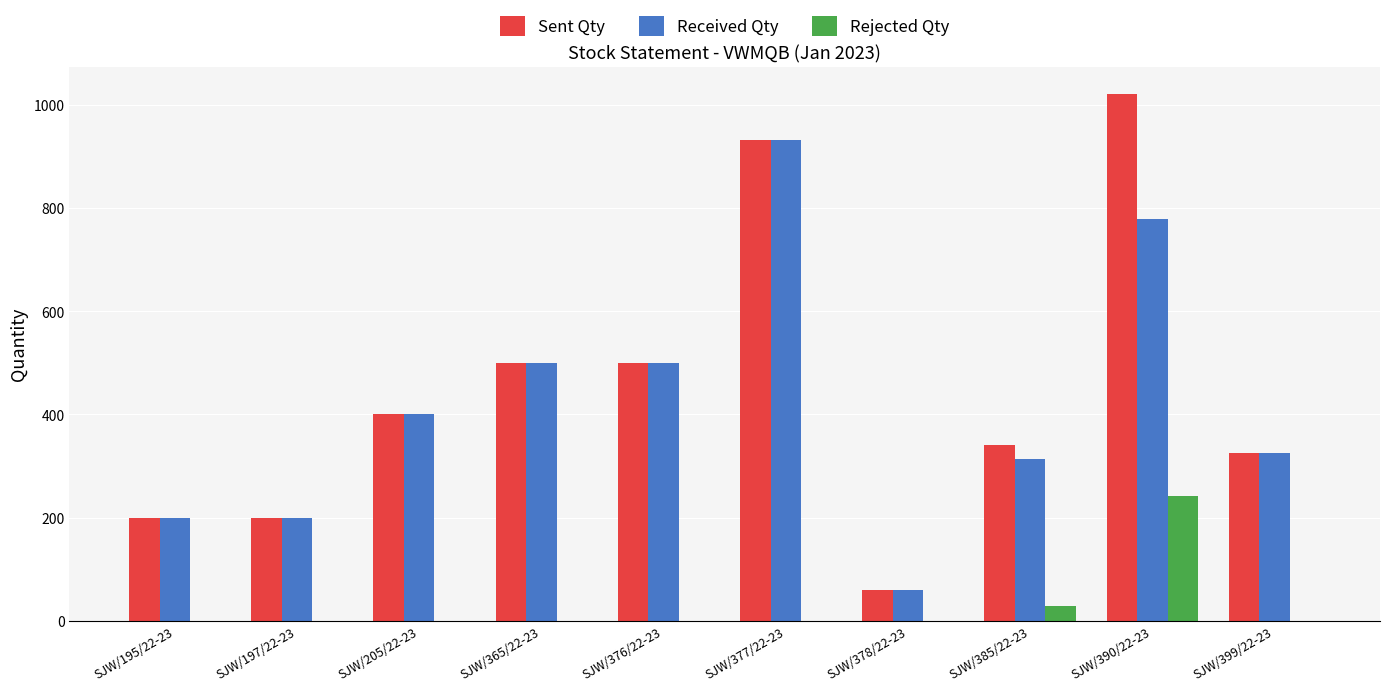

Count the number of categories in the chart.

10